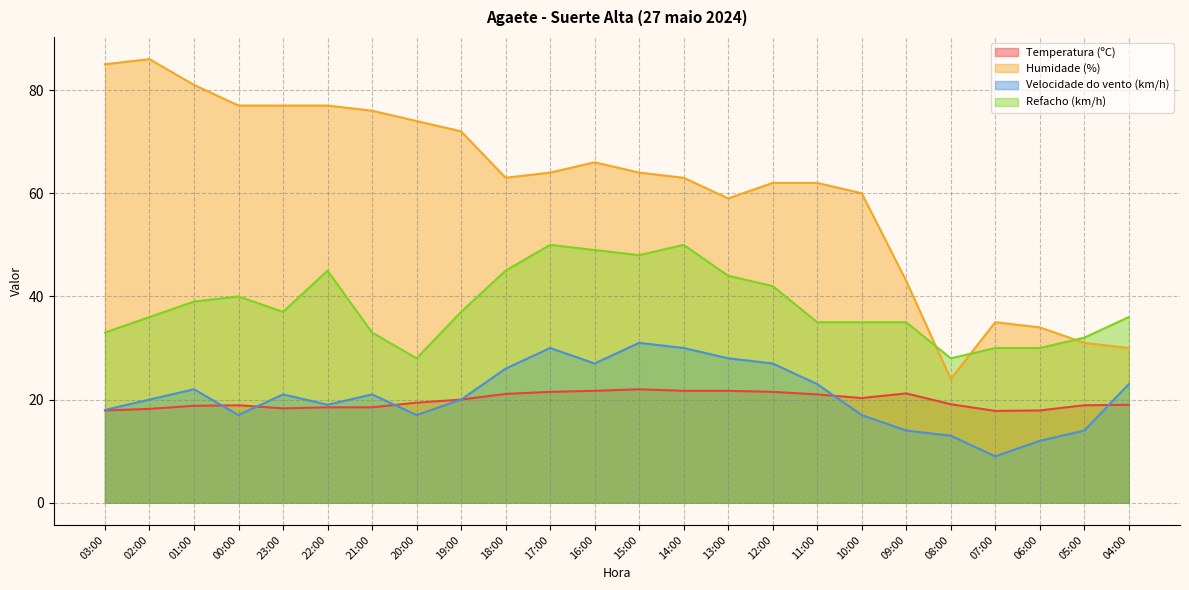

Which category has the lowest value across all series?

07:00